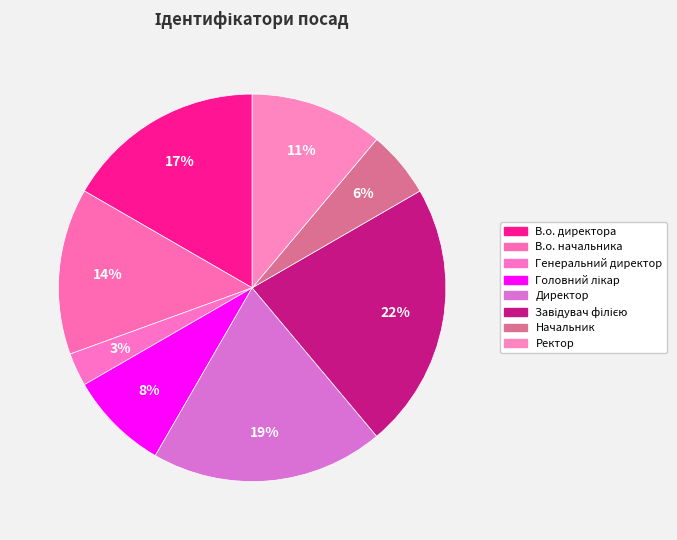

True or false: В.о. начальника accounts for 14% of the total.

True